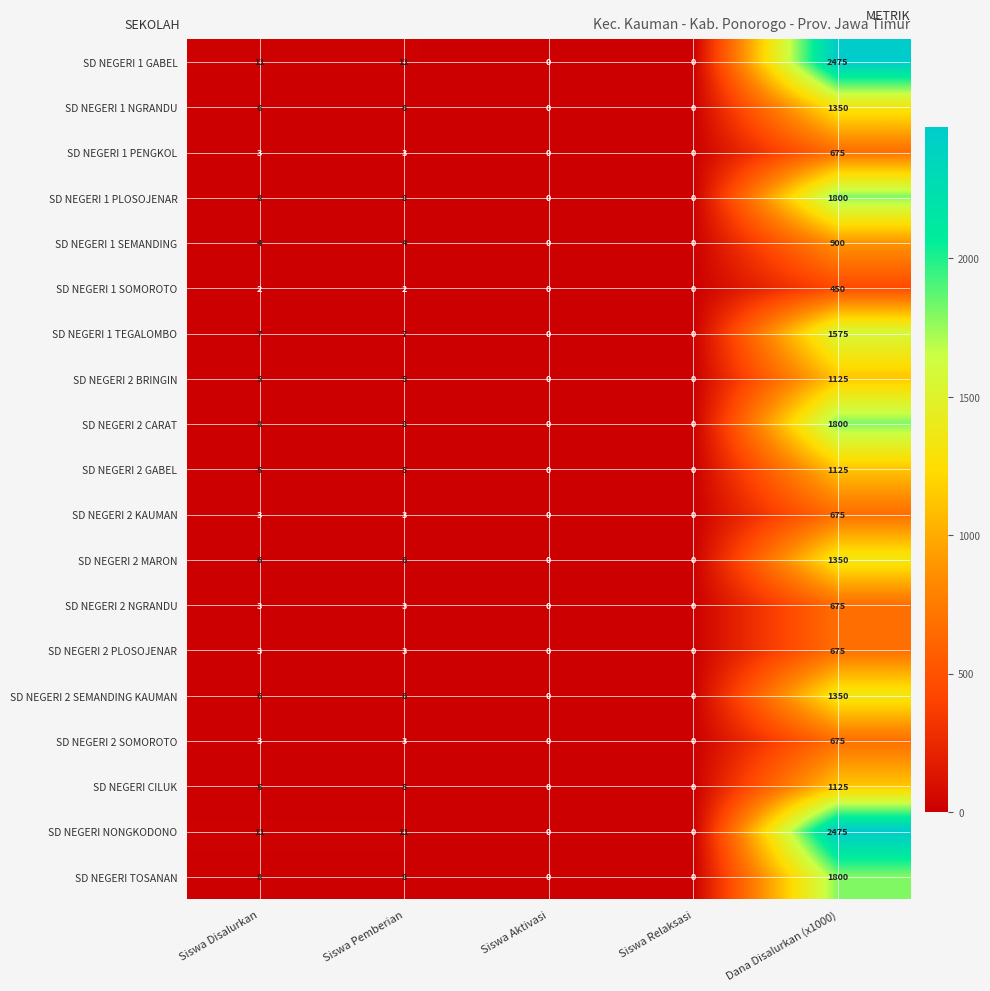

What is the maximum value for SD NEGERI 1 PLOSOJENAR?

1800